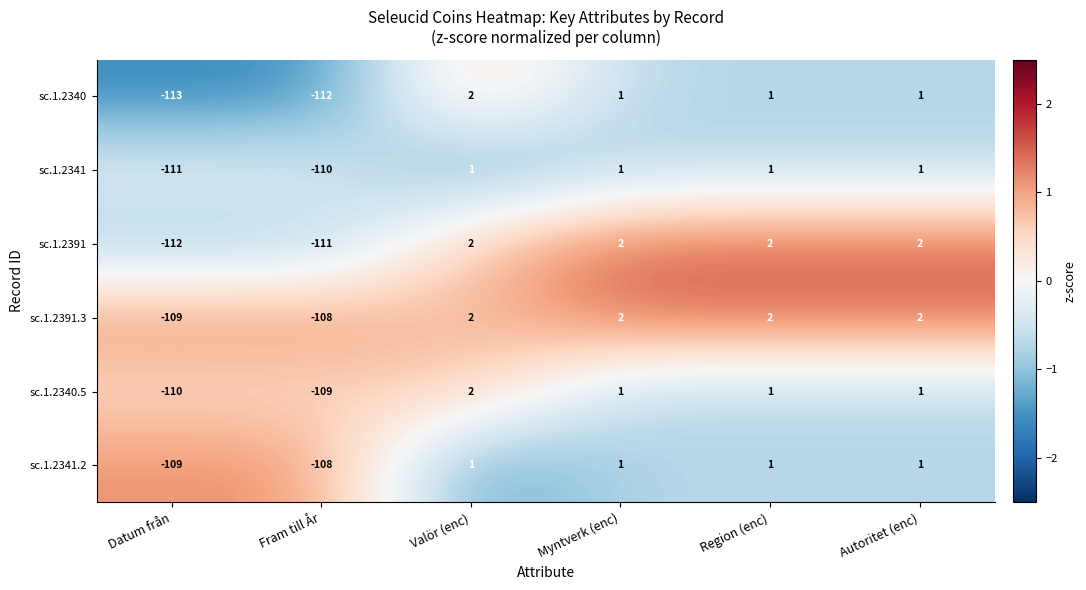

The value of sc.1.2341.2 at Fram till År is -189. True or false?

False